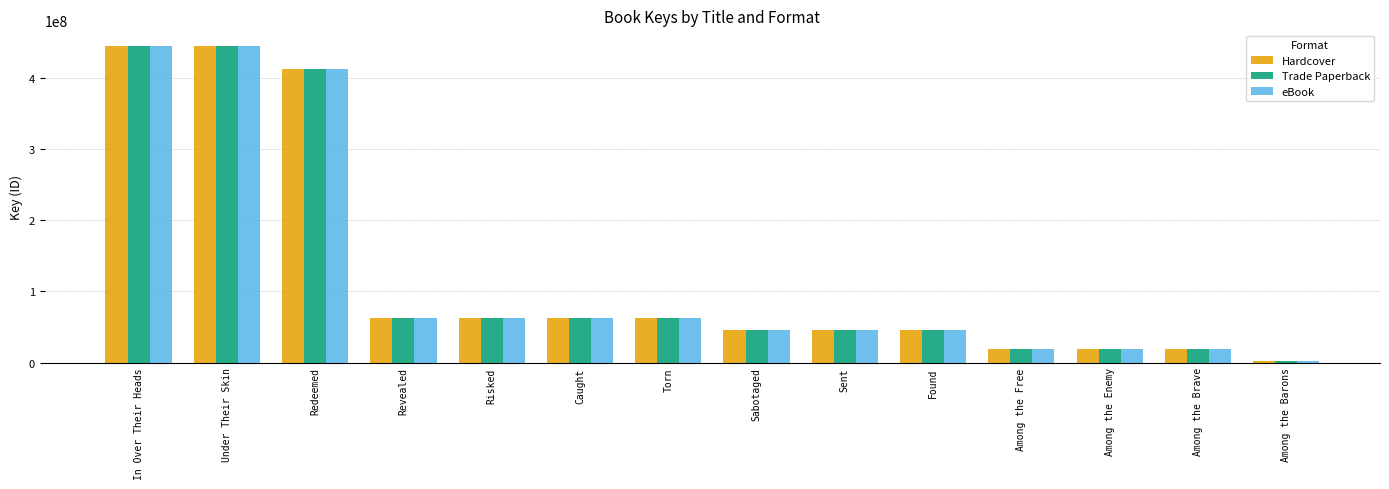

The value of Trade Paperback at Risked is 20354909. True or false?

False